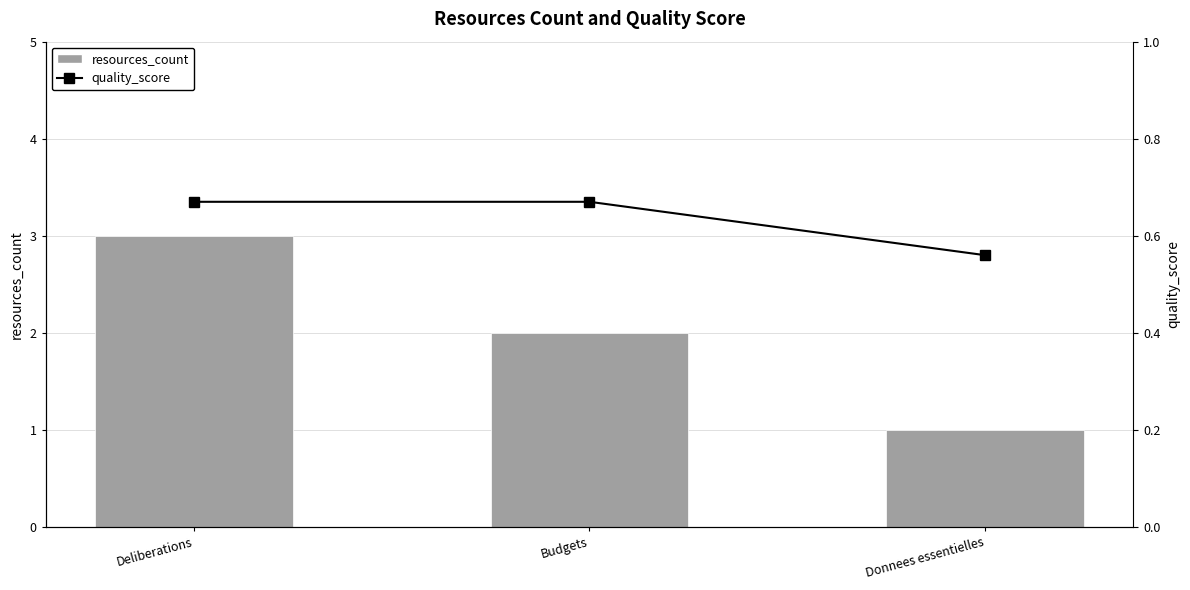

Where is resources_count nearest to the value 2?

Budgets